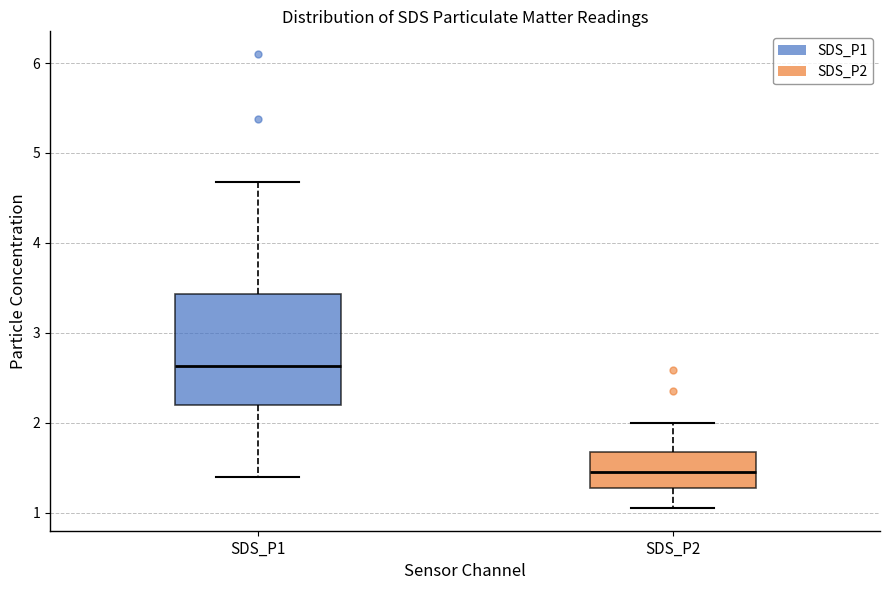

Which box is the tallest, from its lower edge to its upper edge?

SDS_P1